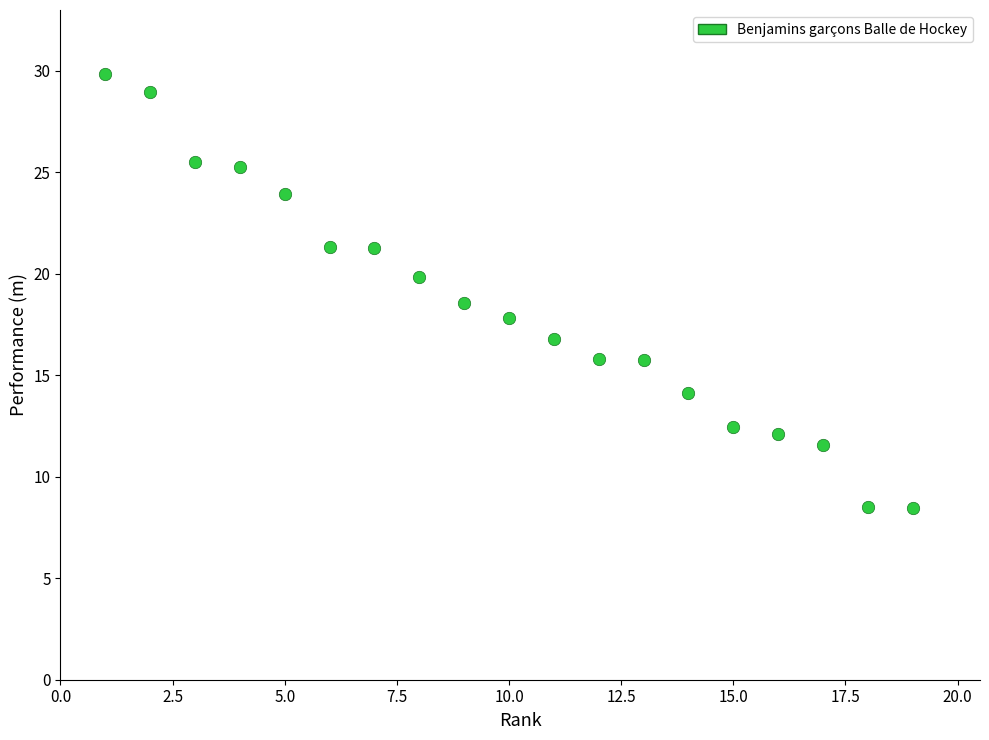

What is the range of Y values (max minus min)?

21.4